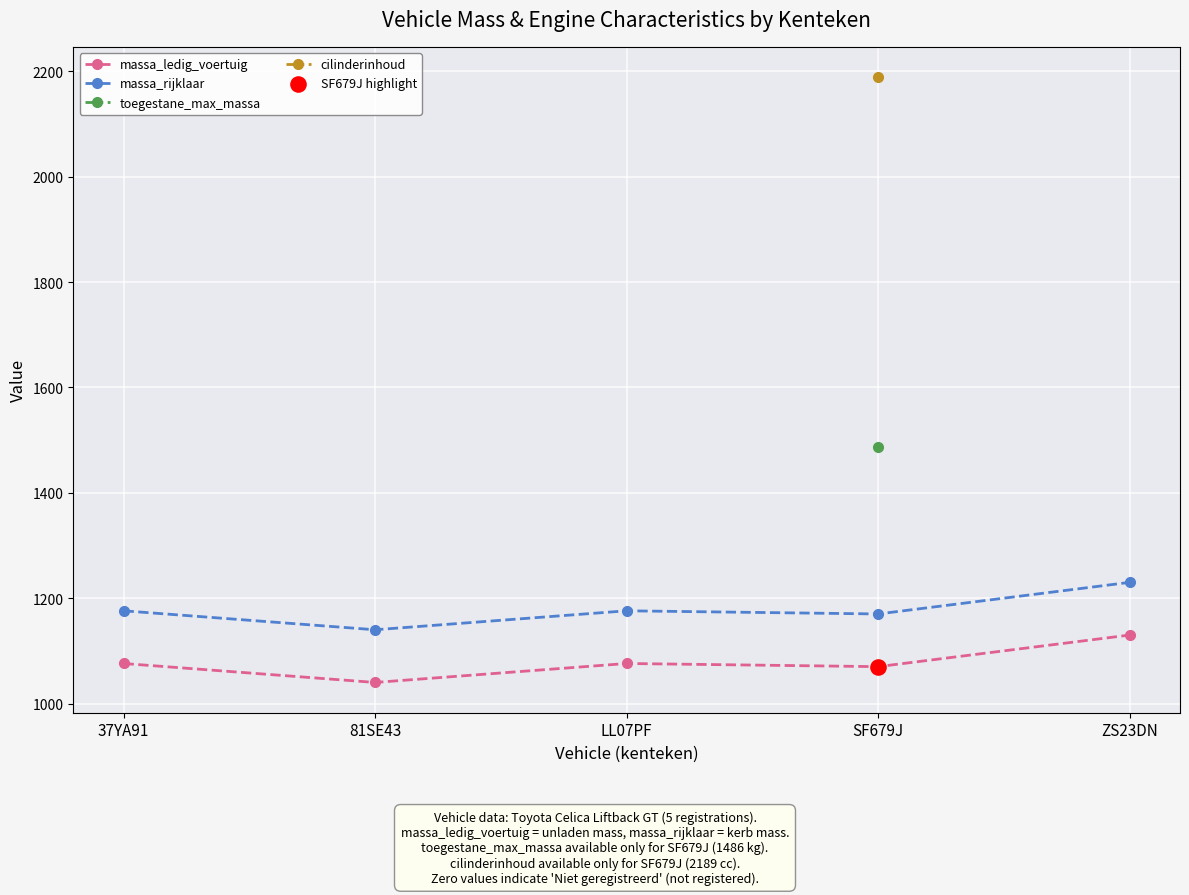

What is the total value across all series at SF679J?

5915.0